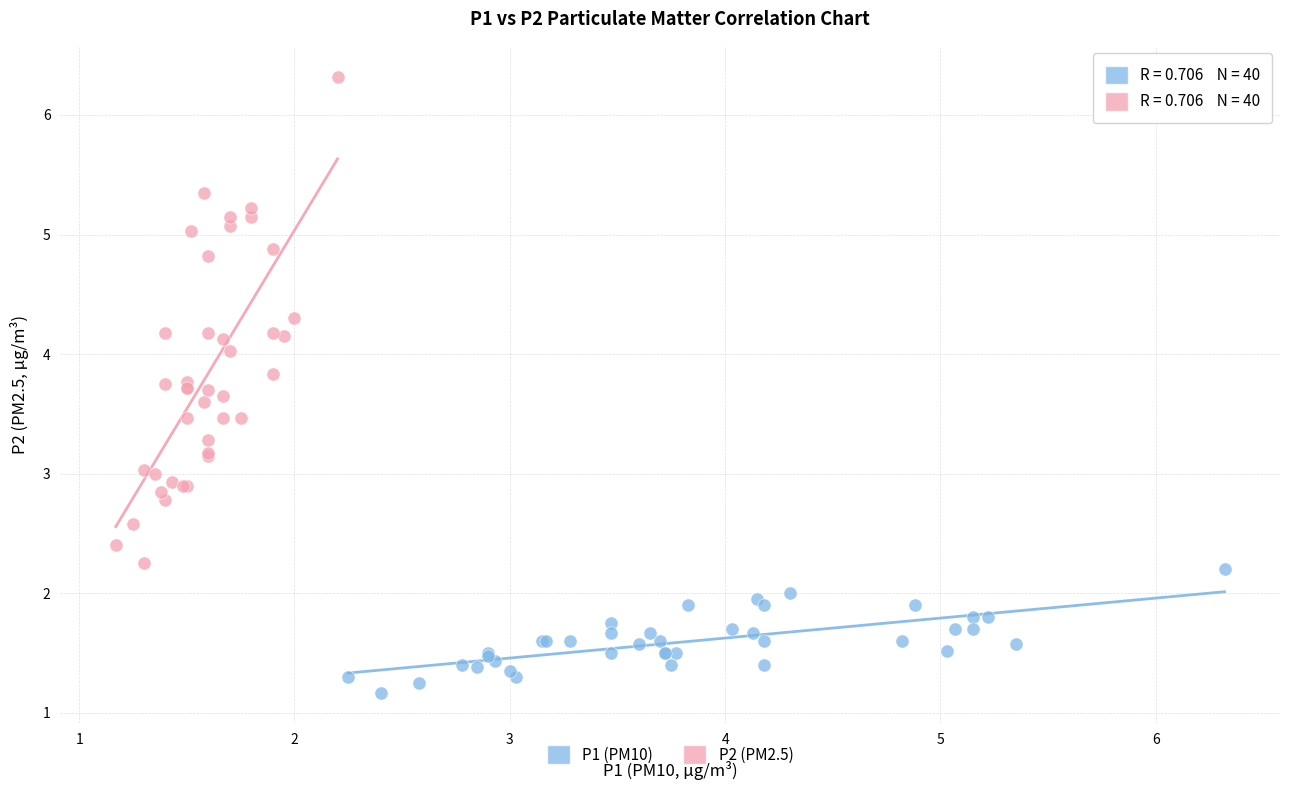

Which series contains the highest Y value?

P2 (PM2.5)